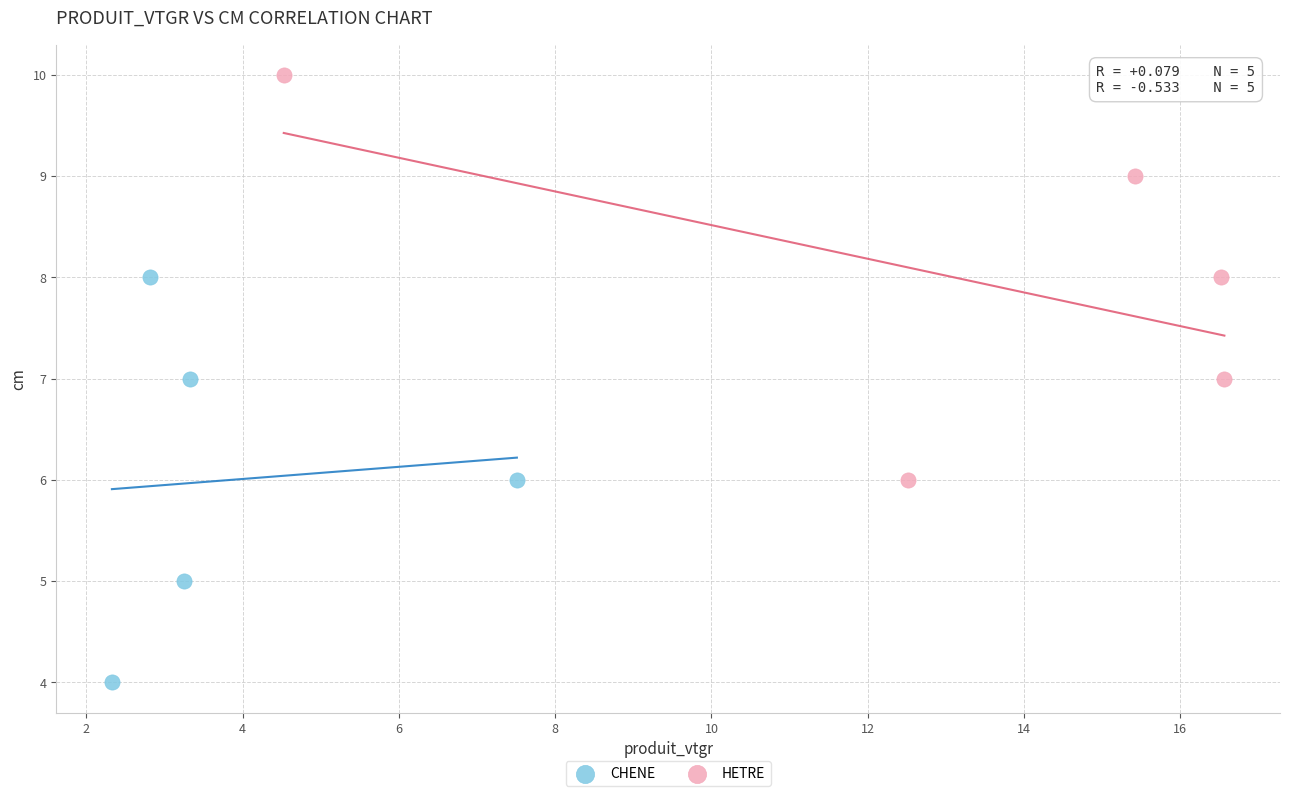

Which series reaches the minimum Y coordinate?

CHENE